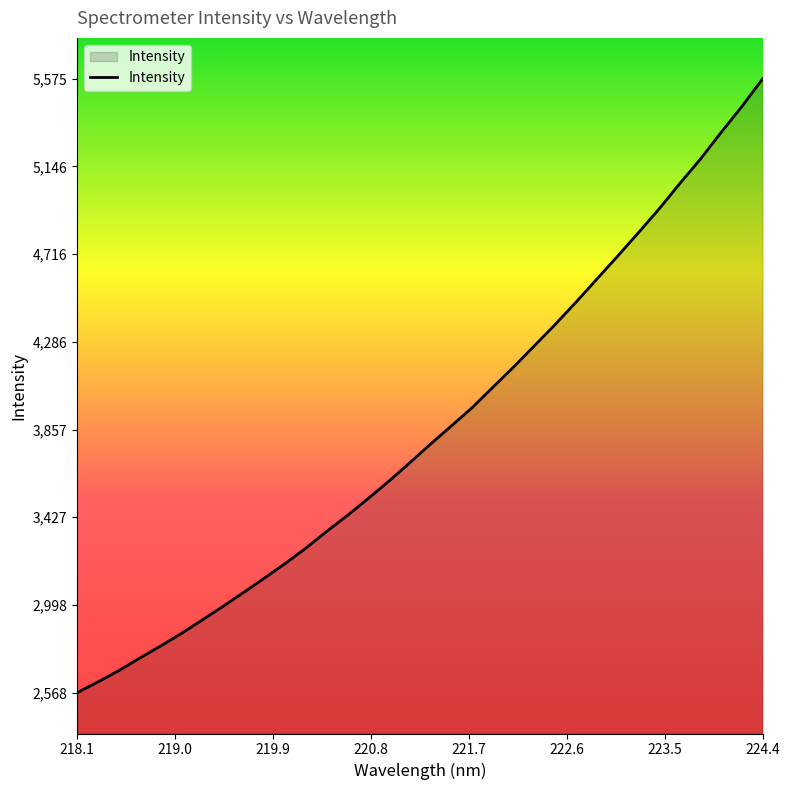

How many categories are shown in the chart?

34